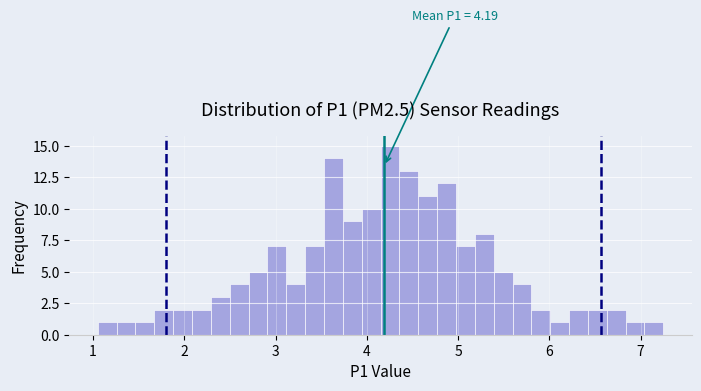

Around what value on the x-axis is the tallest bar? Give the approximate position of its centre, as read against the axis.

4.3